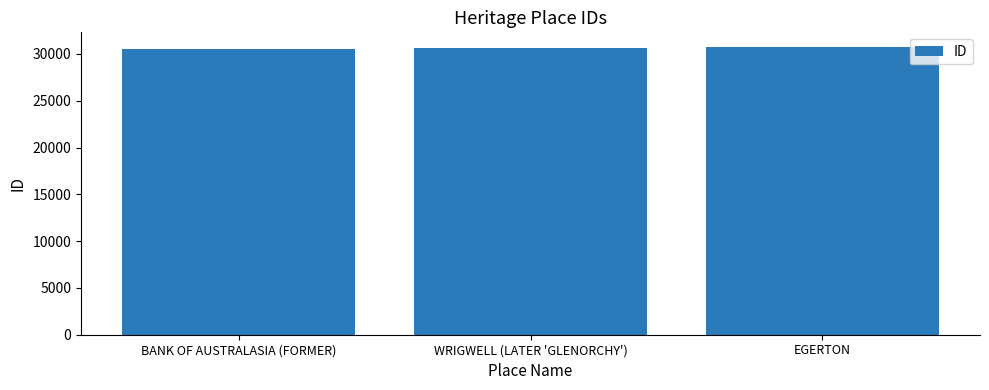

True or false: the data shows 30641 at WRIGWELL (LATER 'GLENORCHY').

True